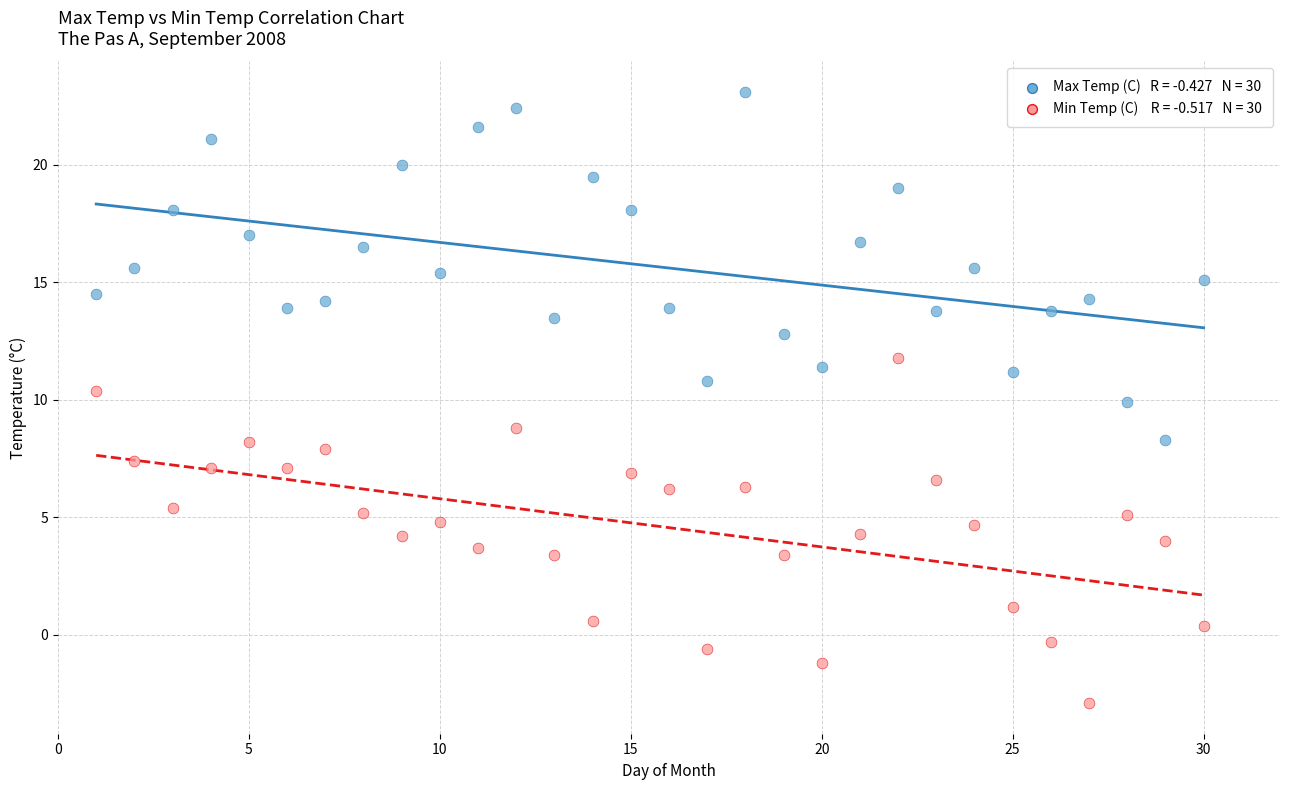

Across all data points, what is the range of Y values (max minus min)?

26.0